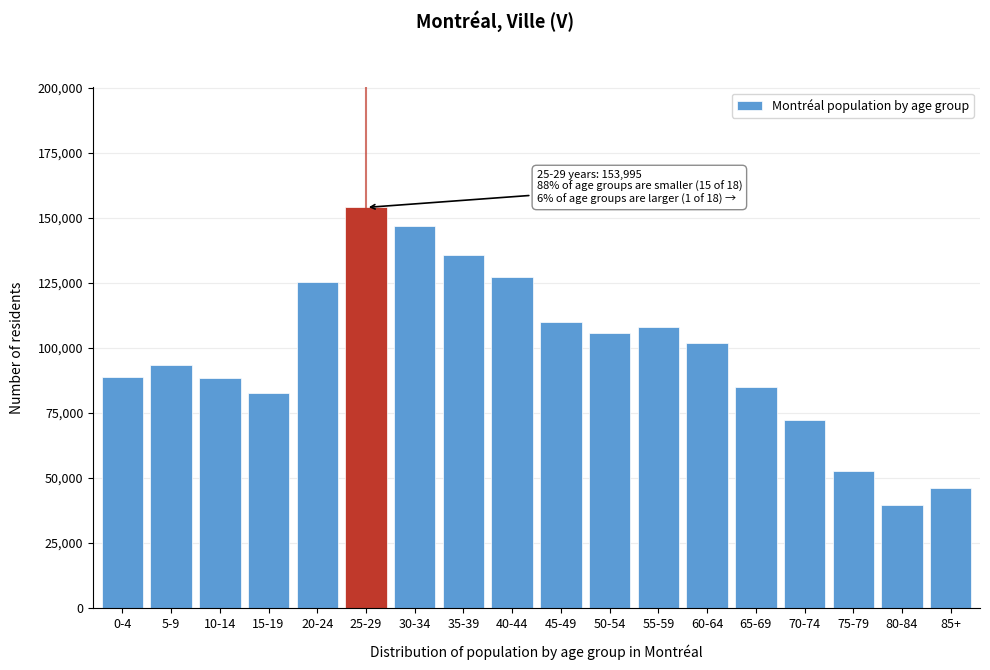

What is the smallest value displayed?

39395